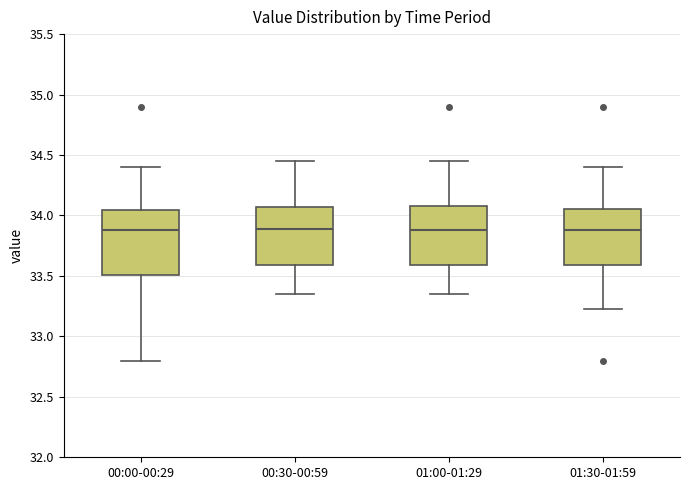

Reading left to right, read every box against the y-axis: the position of its median line, the range the box covers, and the ends of its whiskers. The values are not printed on the chart, so give them approximately, as read against the axis.

00:00-00:29: median 33.90, box 33.50 to 34.05, whiskers 32.80 to 34.40
00:30-00:59: median 33.90, box 33.60 to 34.05, whiskers 33.35 to 34.45
01:00-01:29: median 33.90, box 33.60 to 34.10, whiskers 33.35 to 34.45
01:30-01:59: median 33.90, box 33.60 to 34.05, whiskers 33.25 to 34.40